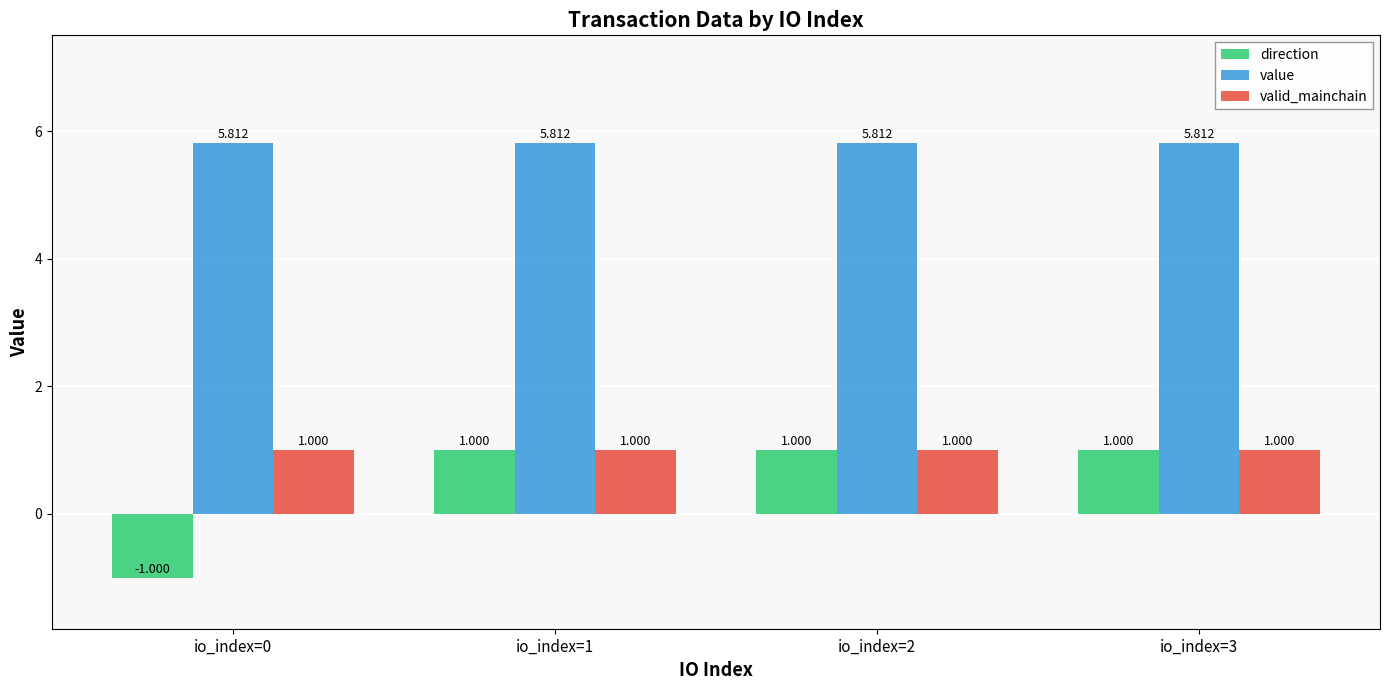

What are all the series names shown in the legend?

direction, value, valid_mainchain